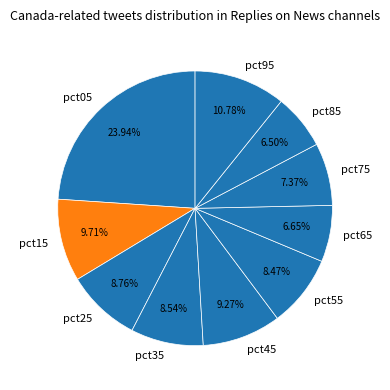

Do pct75 and pct15 together represent more than half of the pie?

No